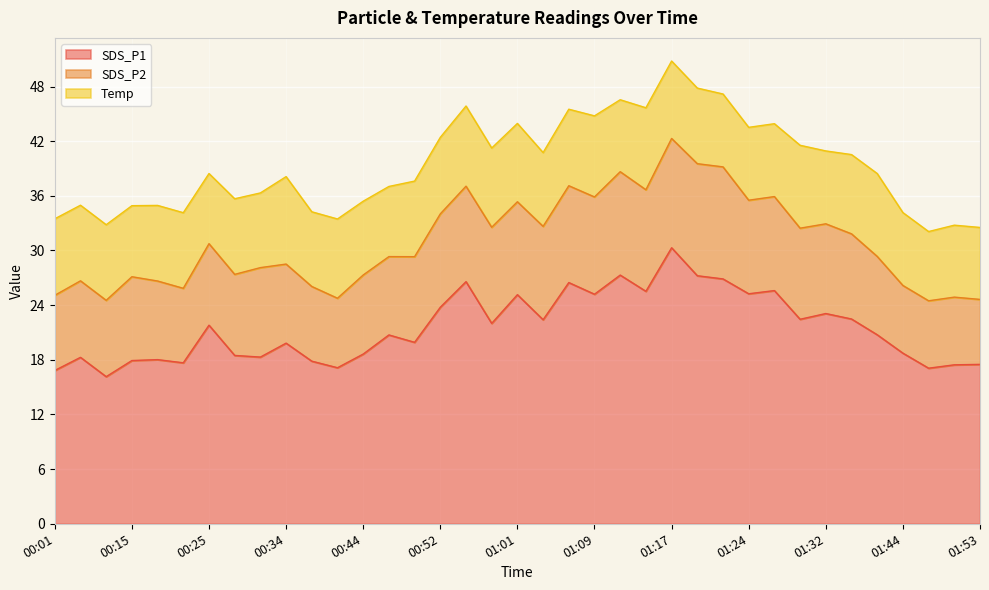

What is the difference between the highest and lowest values at 01:09?

16.3